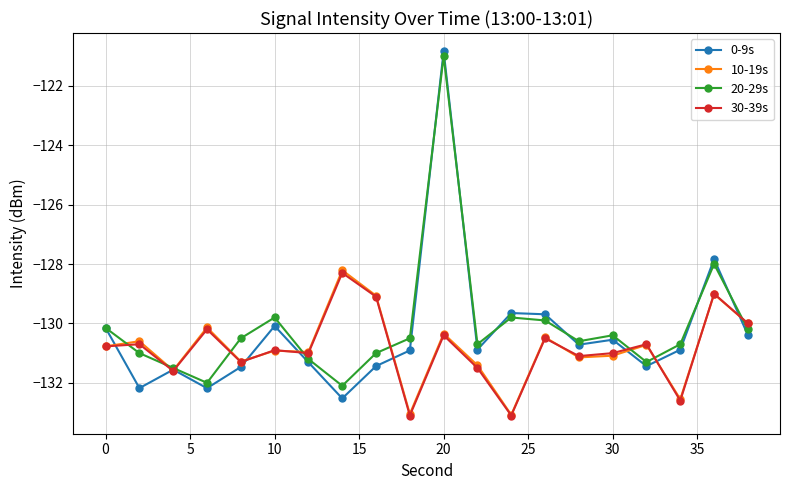

Which series has the largest range (max minus min)?

0-9s